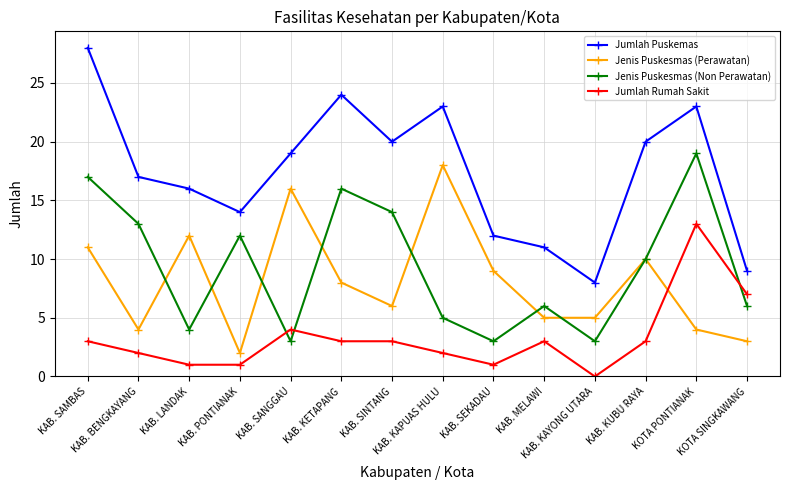

Is it true that Jumlah Puskemas equals 41 at KOTA PONTIANAK?

False